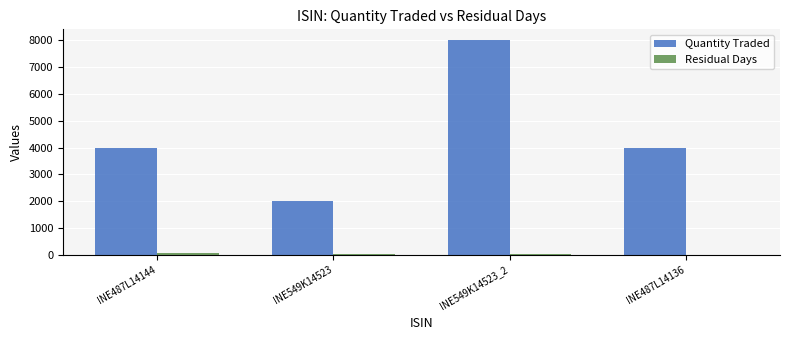

The value of Quantity Traded at INE487L14136 is 1797. True or false?

False